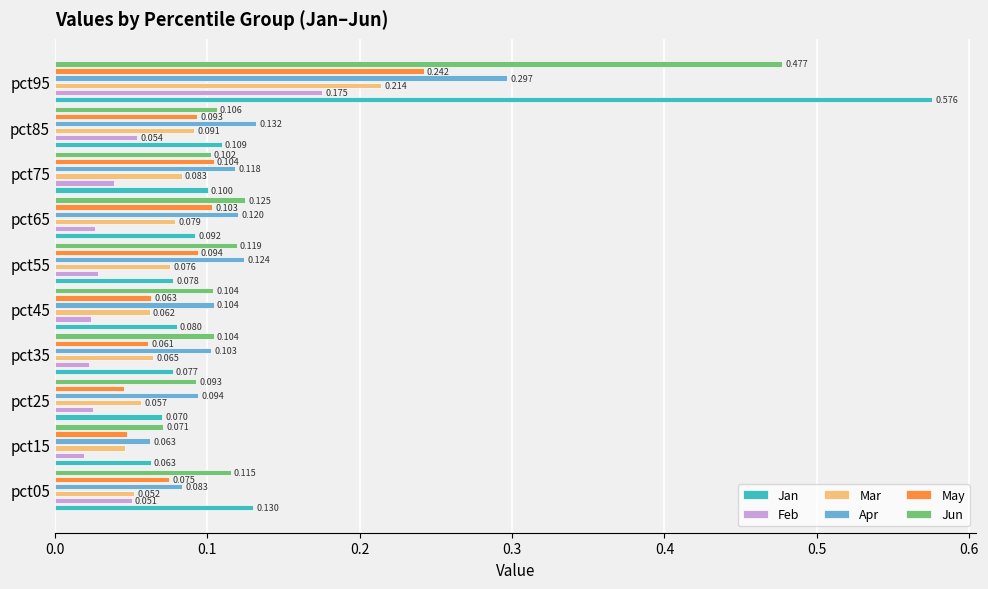

What position from the left is 0.3?

4